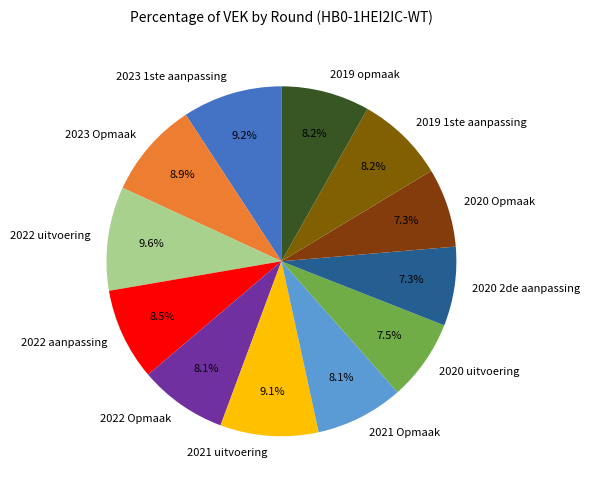

Is it true that 2020 uitvoering is 21% of the pie?

False